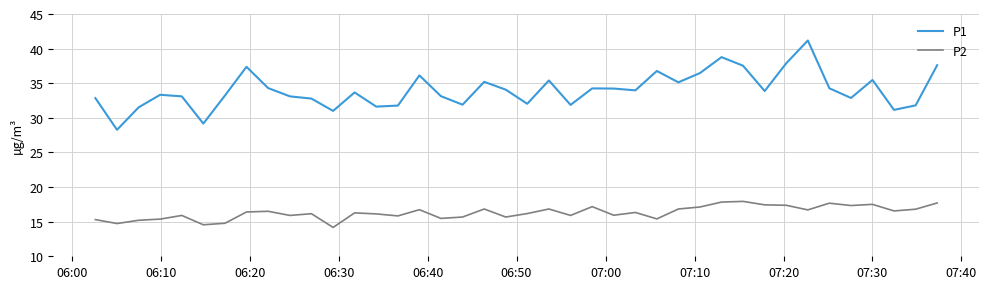

Which series has the largest total across all categories?

P1